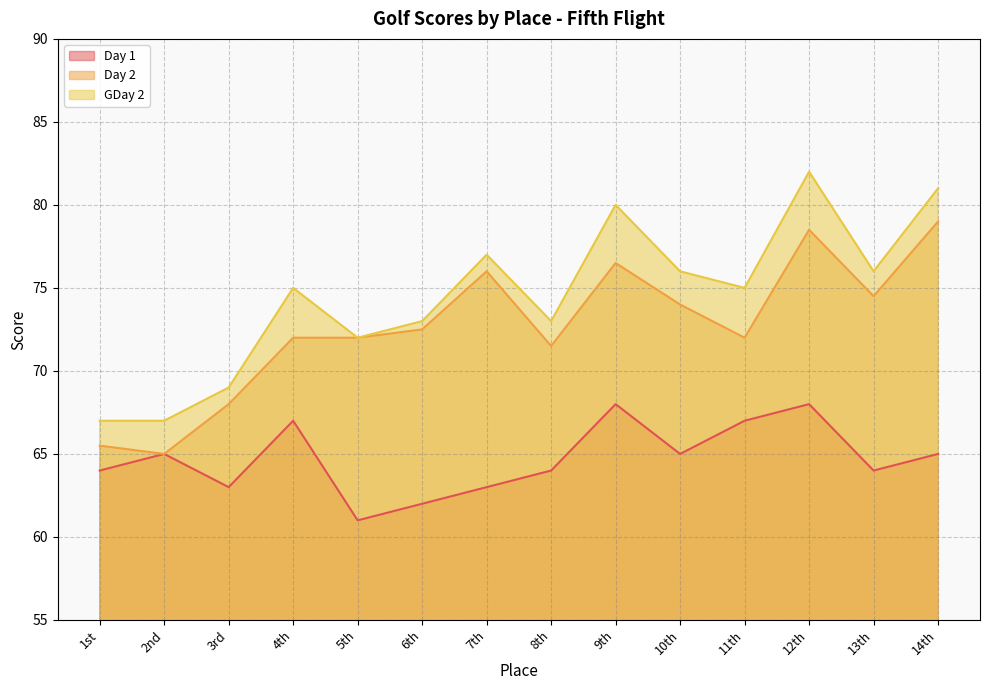

Reading left to right, list all the values displayed in this chart.

Day 1: 64.0	65.0	63.0	67.0	61.0	62.0	63.0	64.0	68.0	65.0	67.0	68.0	64.0	65.0
Day 2: 65.5	65.0	68.0	72.0	72.0	72.5	76.0	71.5	76.5	74.0	72.0	78.5	74.5	79.0
GDay 2: 67.0	67.0	69.0	75.0	72.0	73.0	77.0	73.0	80.0	76.0	75.0	82.0	76.0	81.0